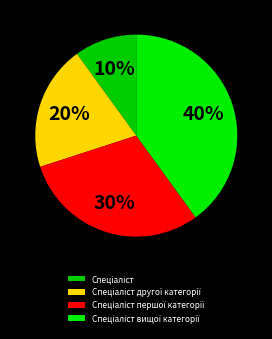

How many slices are in this pie chart?

4